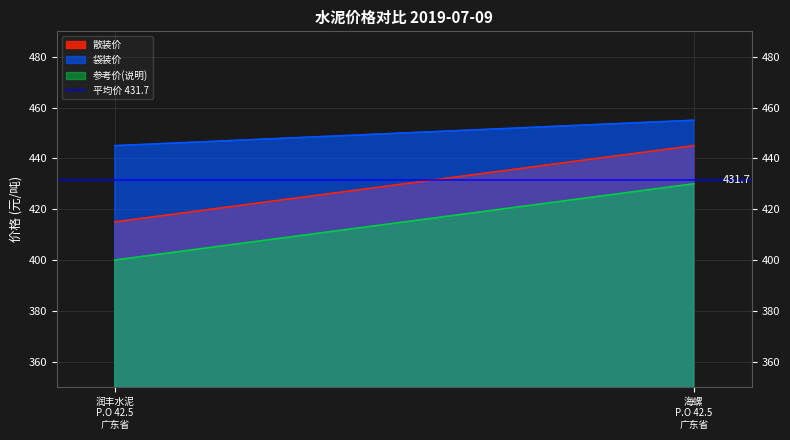

What is the difference between the highest and lowest values at 海螺
P.O 42.5
广东省?

25